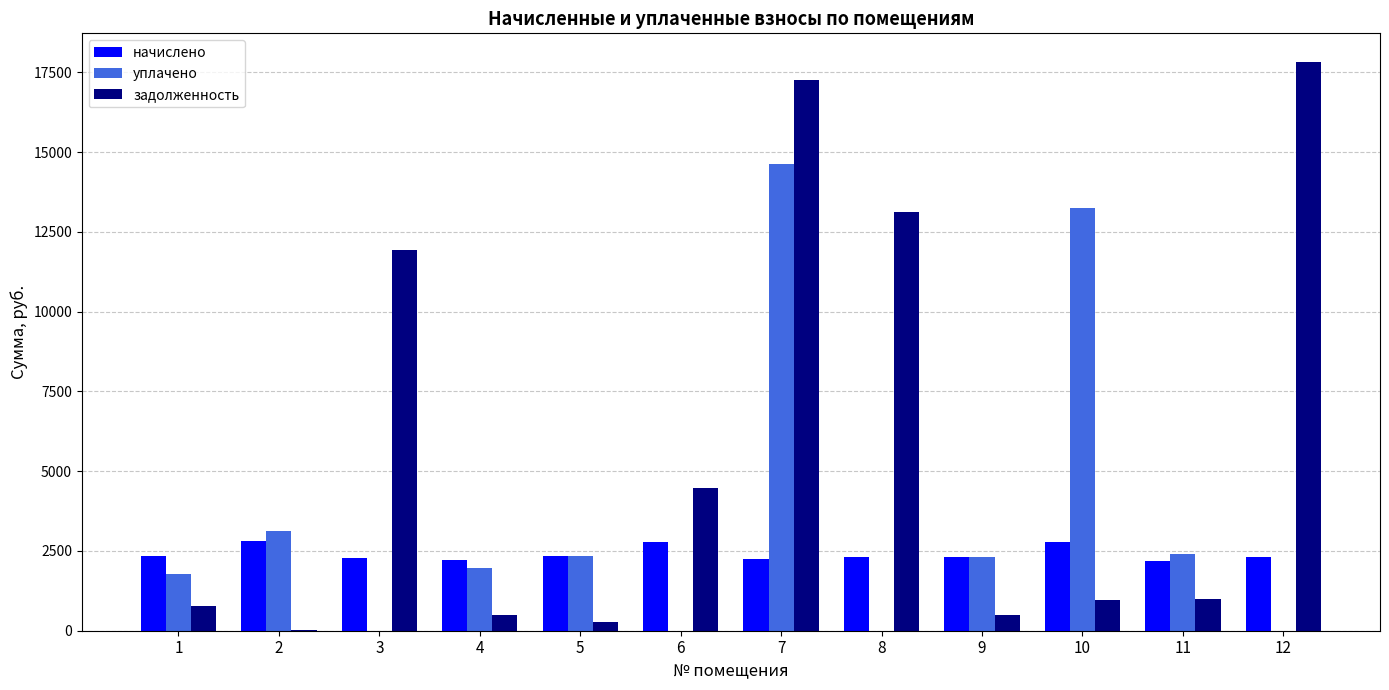

Which series has the largest total across all categories?

задолженность